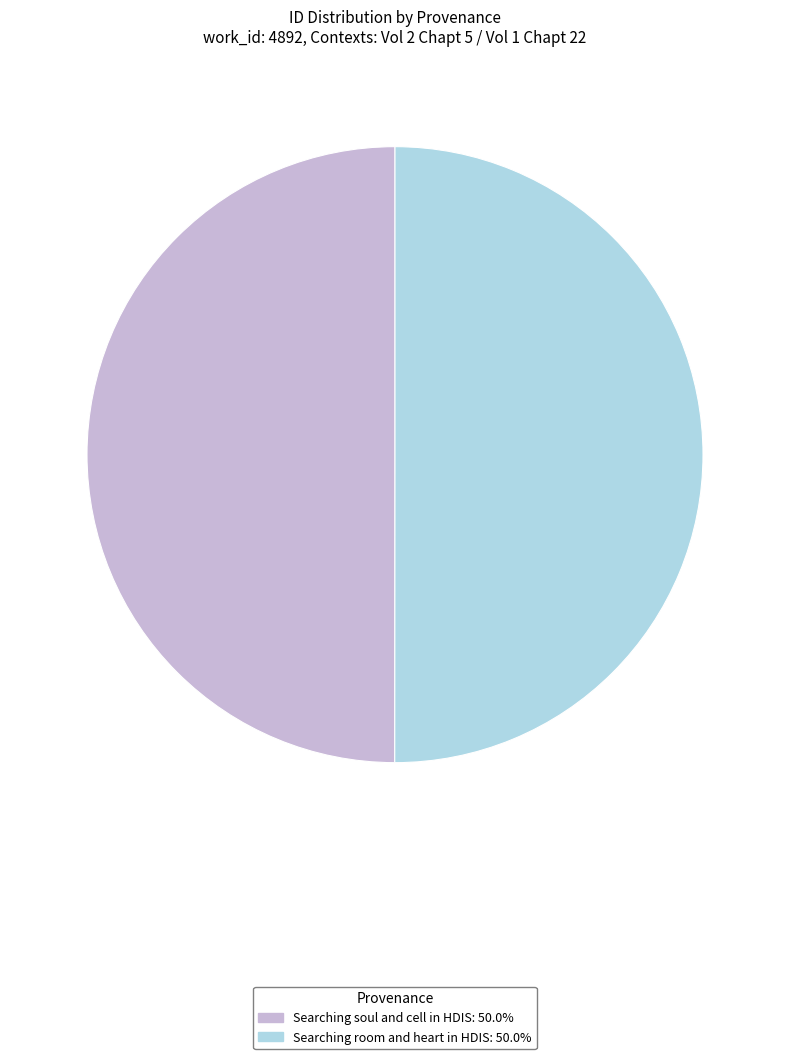

Count the number of slices in the pie.

2